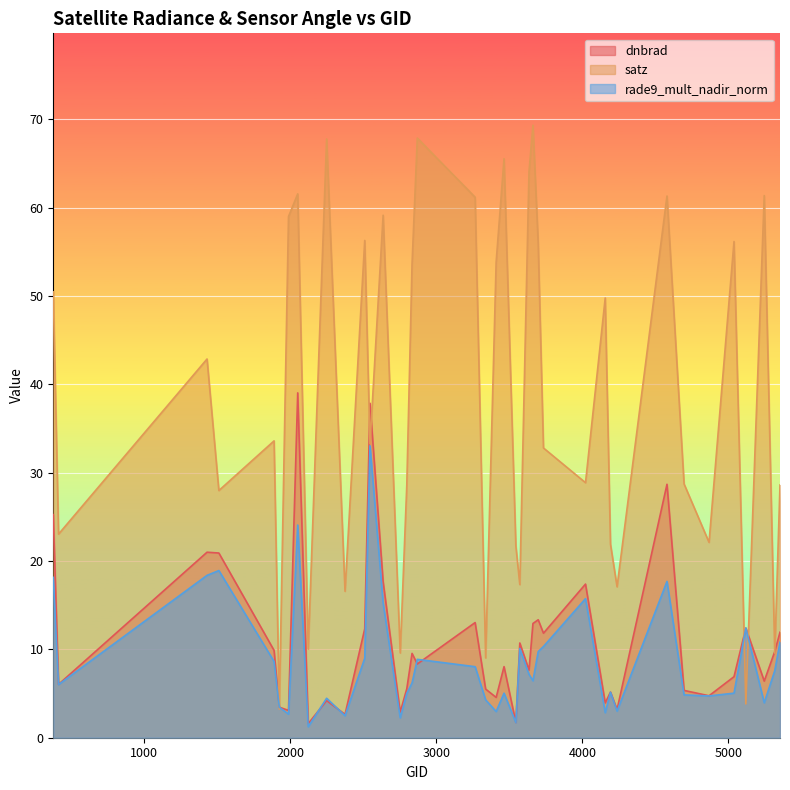

Reading left to right, extract all data points from this chart.

dnbrad: 25.3	6.0	21.0	20.9	9.9	3.5	3.1	39.0	1.6	4.2	2.6	12.3	37.9	17.7	2.9	5.5	9.5	8.3	13.0	5.5	4.6	8.0	1.7	10.7	7.7	12.9	13.4	11.8	17.4	3.9	5.2	3.2	28.7	5.4	4.7	6.9	12.4	6.4	9.8	11.9
satz: 50.5	23.1	42.9	28.0	33.6	3.2	59.0	61.6	10.0	67.8	16.6	56.3	33.3	59.2	9.6	28.6	53.6	67.9	61.2	9.0	53.8	65.6	21.7	17.3	64.1	69.3	56.0	32.8	28.9	49.8	21.9	17.1	61.3	28.7	22.1	56.2	3.8	61.4	9.6	28.6
rade9_mult_nadir_norm: 18.2	6.0	18.4	18.9	8.6	3.5	2.7	24.1	1.2	4.5	2.5	9.0	33.1	15.2	2.3	5.0	6.2	8.9	8.0	4.3	3.0	5.0	1.7	10.1	7.2	6.4	9.8	10.3	15.7	2.8	5.1	3.0	17.7	4.8	4.7	5.0	12.4	4.0	7.6	10.8